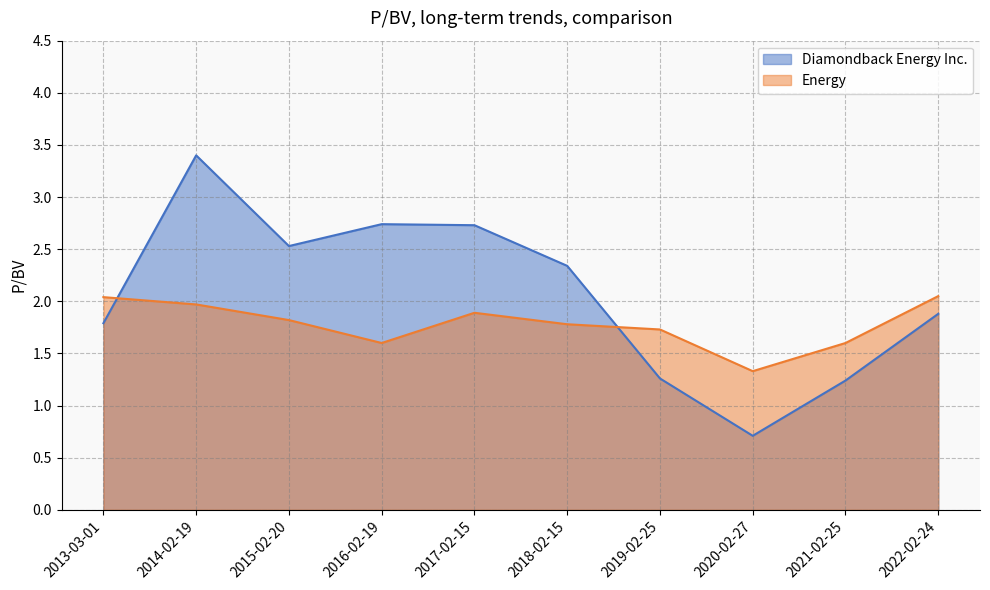

What is the difference between the highest and lowest values at 2015-02-20?

0.7